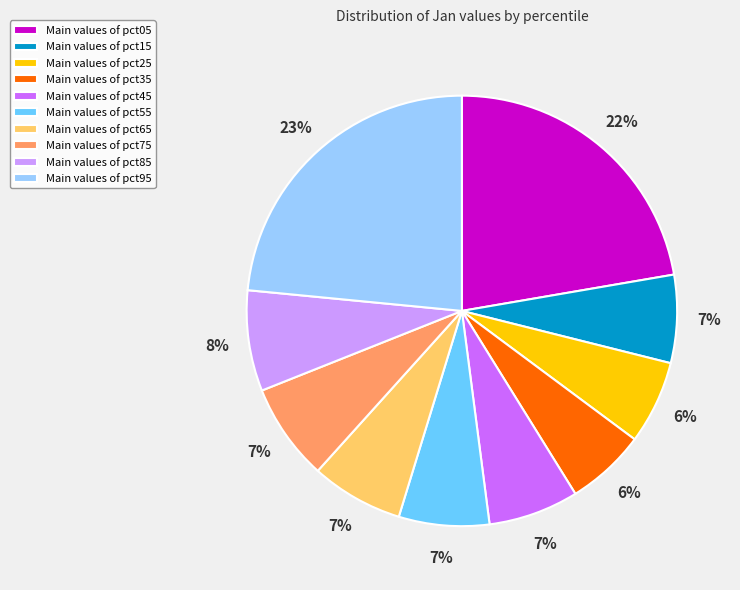

Does Main values of pct35 account for over 50% of the chart?

No